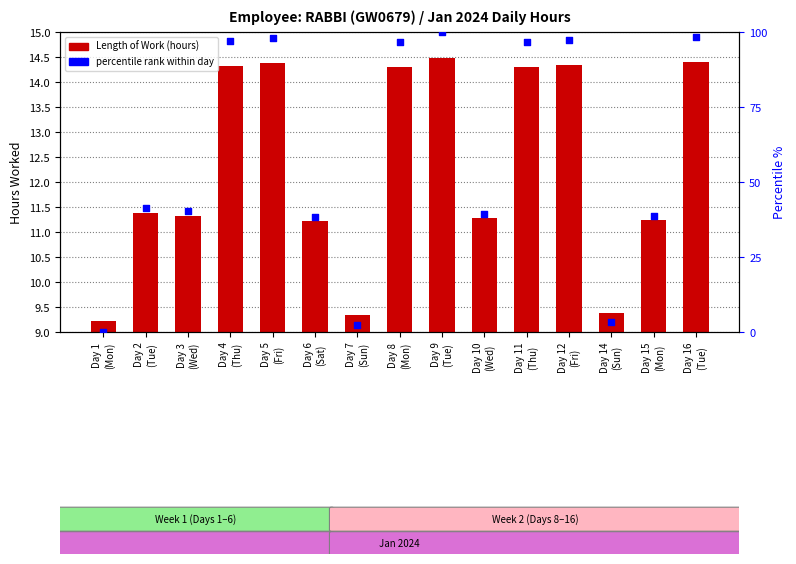

At which category is the sum across all series the highest?

Day 9
(Tue)